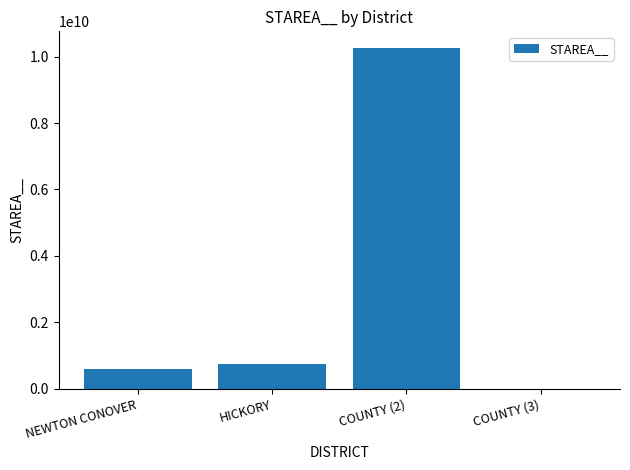

What is the maximum value shown in the chart?

10249499516.1